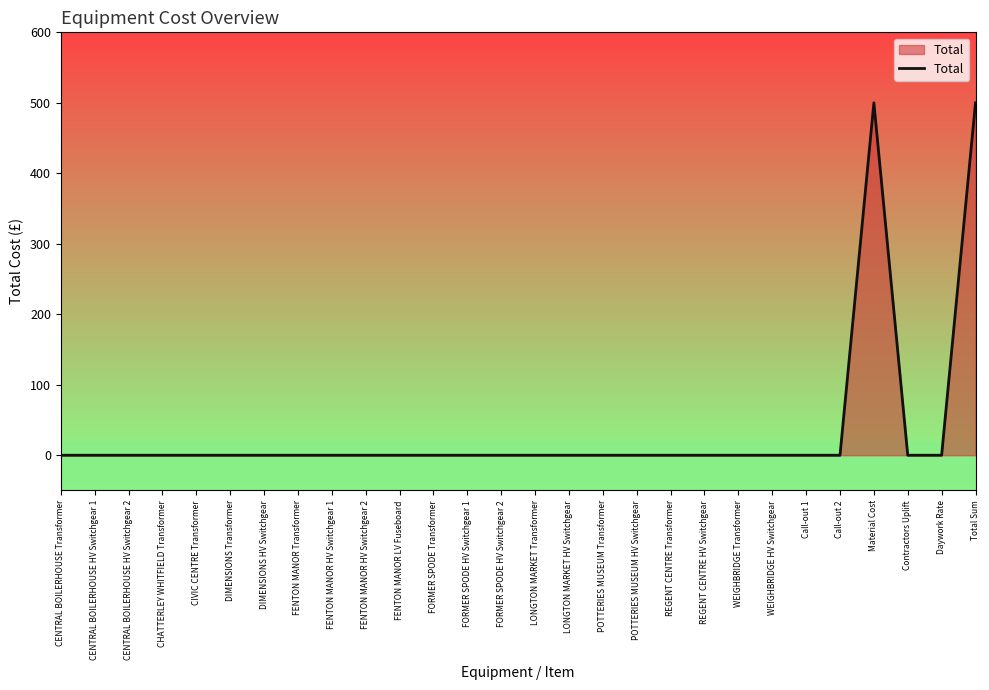

What is the difference between the maximum and minimum values?

500